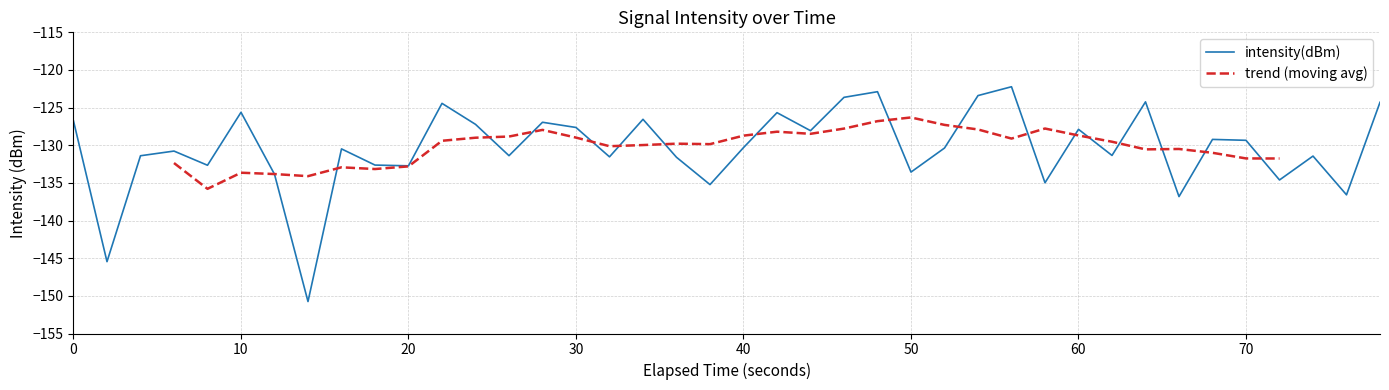

Is it true that intensity(dBm) equals -194.1 at 50?

False